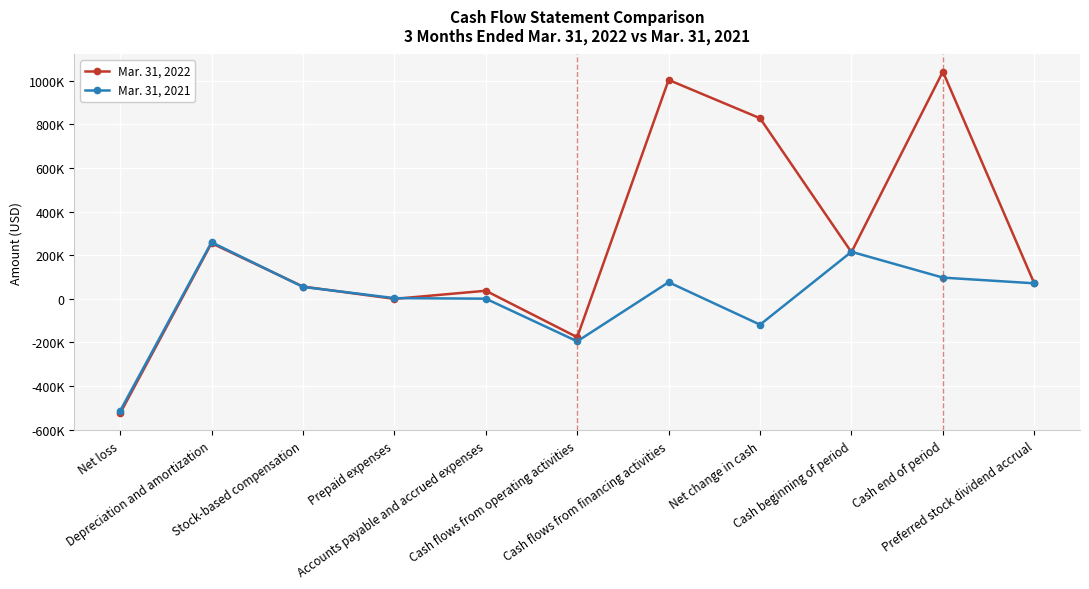

What are all the series names shown in the legend?

Mar. 31, 2022, Mar. 31, 2021